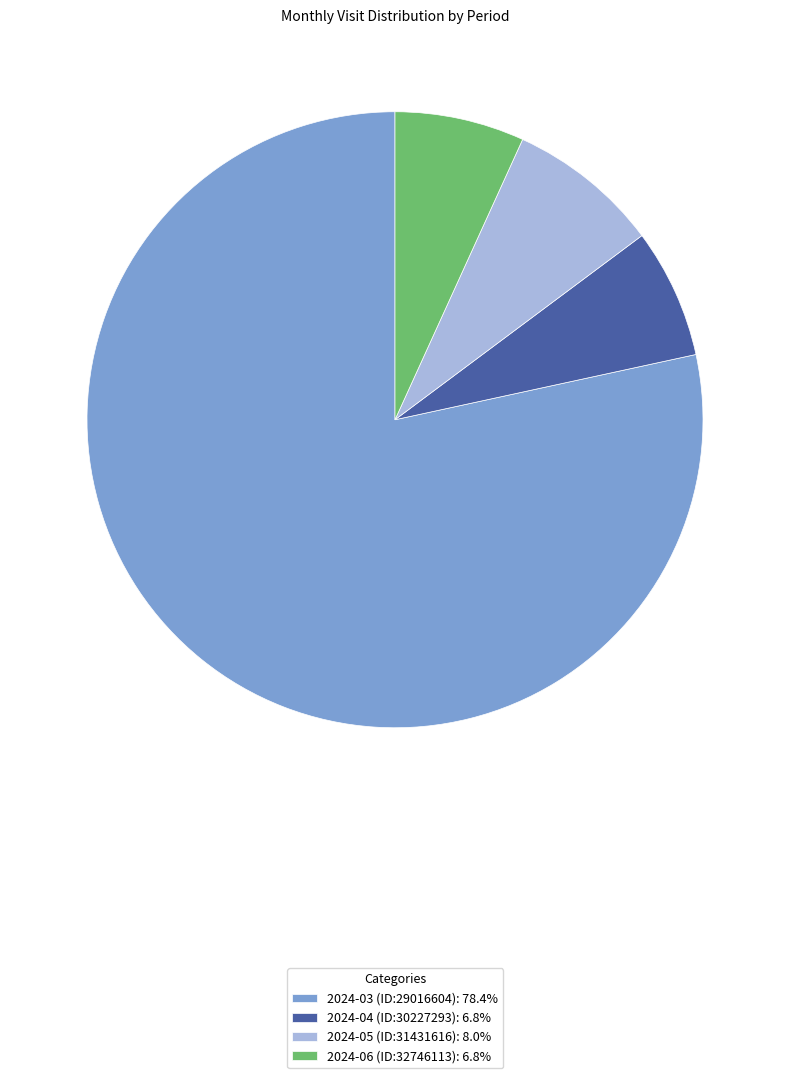

What is the ratio of the value at 2024-03 (ID:29016604): 78.4% to the value at 2024-05 (ID:31431616): 8.0%?

9.8